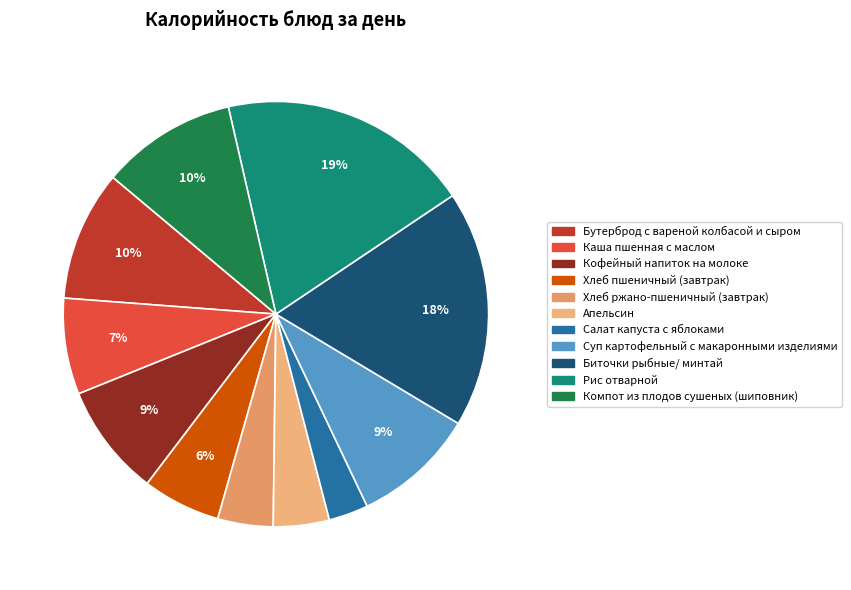

What percentage is the Салат капуста с яблоками slice, to the nearest percent?

3%